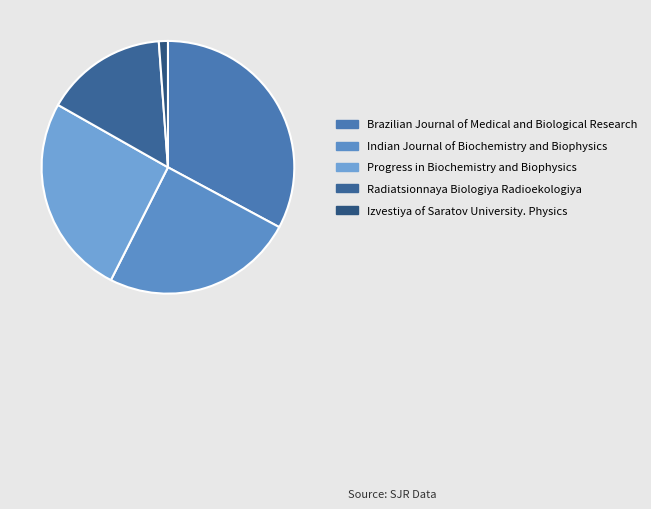

What is the largest slice in the pie chart?

Brazilian Journal of Medical and Biological Research